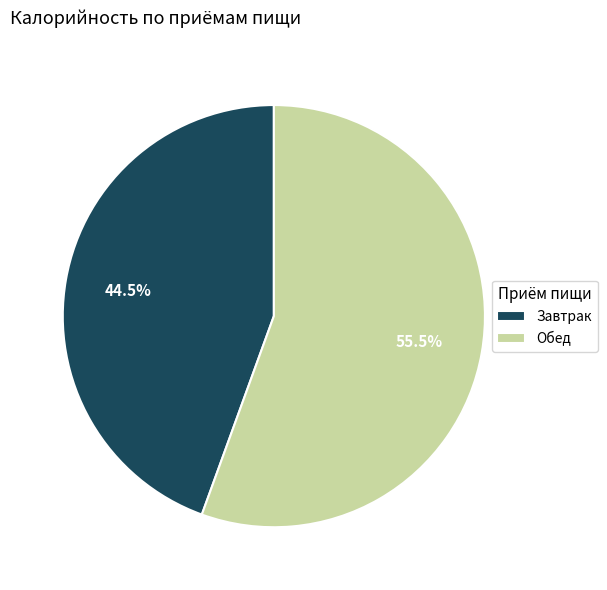

Approximately how many times larger is the value at Завтрак compared to Обед?

0.8